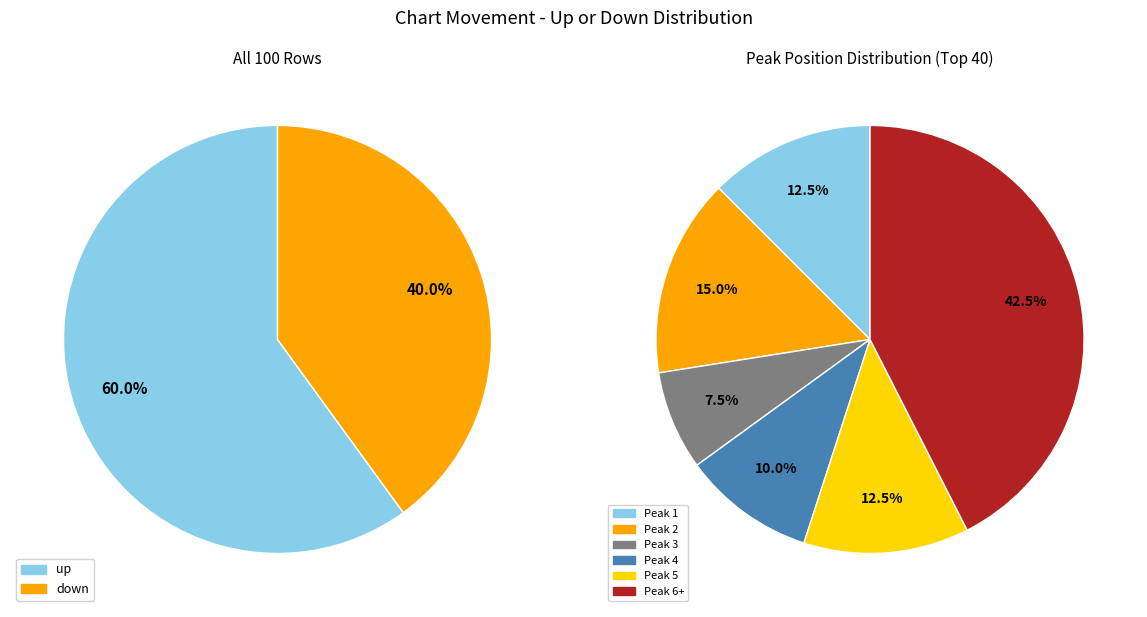

To the nearest percent, what is the average slice percentage?

50%